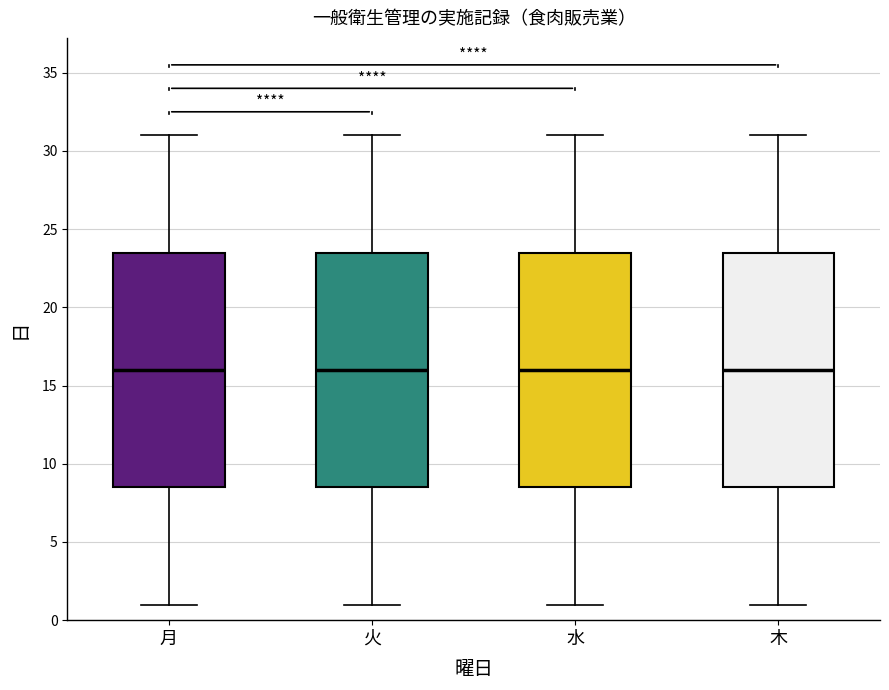

Reading left to right, transcribe this box plot: for each box, give where its median line is, the range the box spans, and where its two whiskers end, as read against the y-axis. The values are not printed on the chart, so give them approximately, as read against the axis.

月: median 16.0, box 8.5 to 23.5, whiskers 1.0 to 31.0
火: median 16.0, box 8.5 to 23.5, whiskers 1.0 to 31.0
水: median 16.0, box 8.5 to 23.5, whiskers 1.0 to 31.0
木: median 16.0, box 8.5 to 23.5, whiskers 1.0 to 31.0